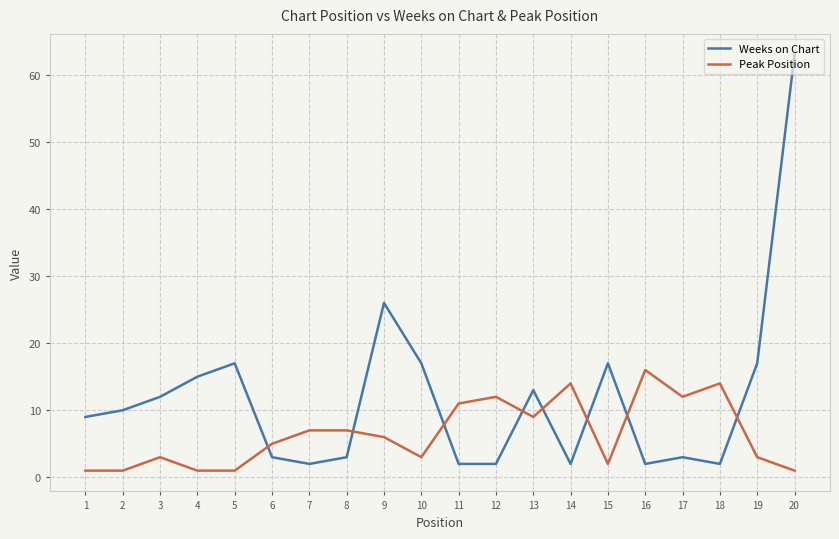

Reading left to right, list all the values displayed in this chart.

Weeks on Chart: 9	10	12	15	17	3	2	3	26	17	2	2	13	2	17	2	3	2	17	63
Peak Position: 1	1	3	1	1	5	7	7	6	3	11	12	9	14	2	16	12	14	3	1